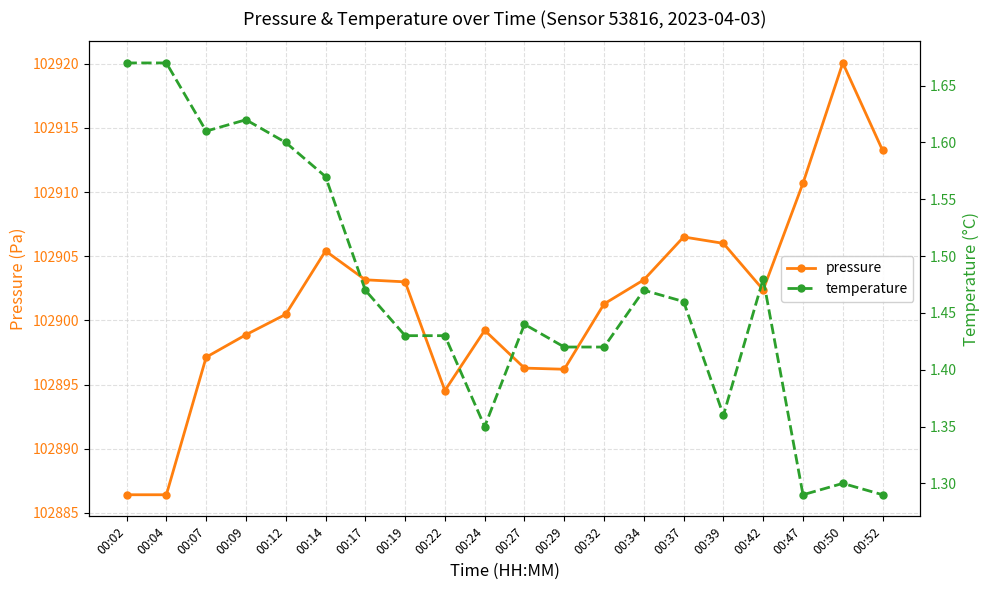

True or false: temperature has more than 0 points higher than both neighbors.

True